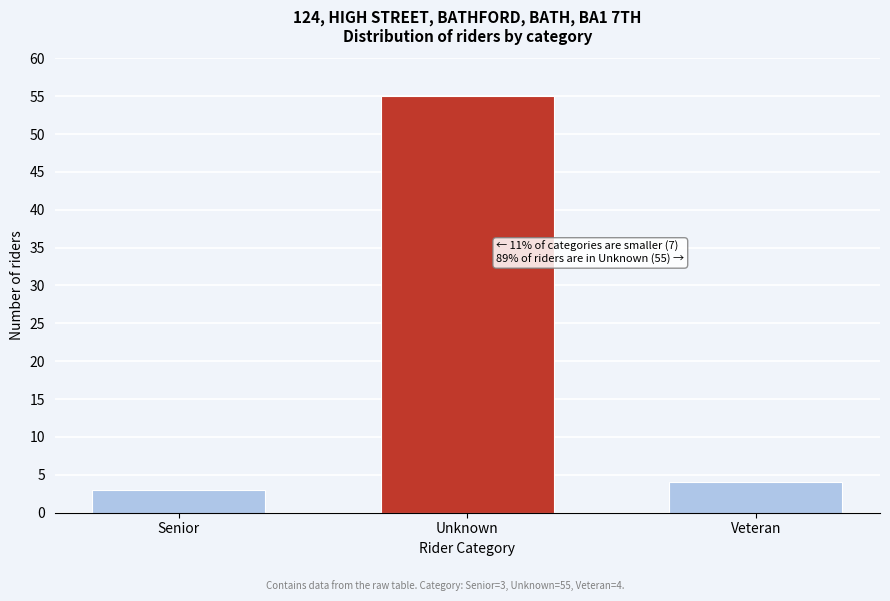

Reading right to left, list all the values displayed in this chart.

4	55	3